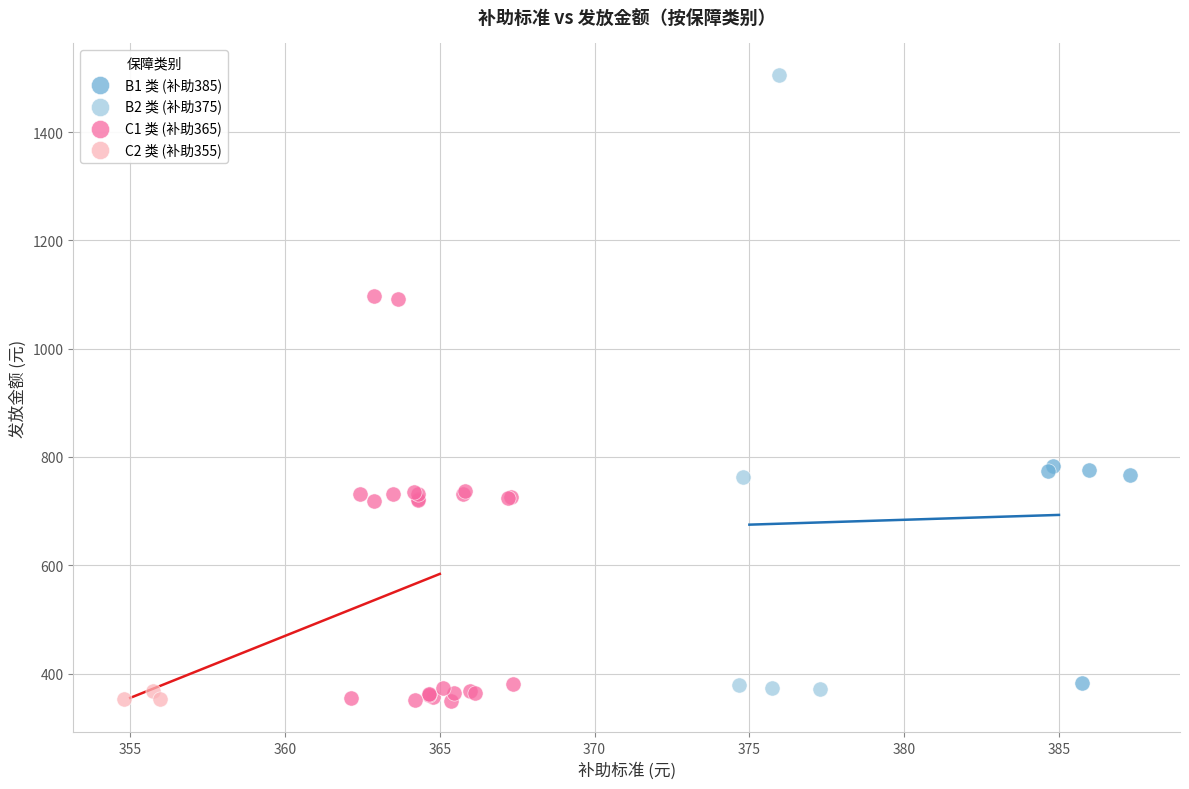

Which series has the largest Y range (max minus min)?

B2 类 (补助375)